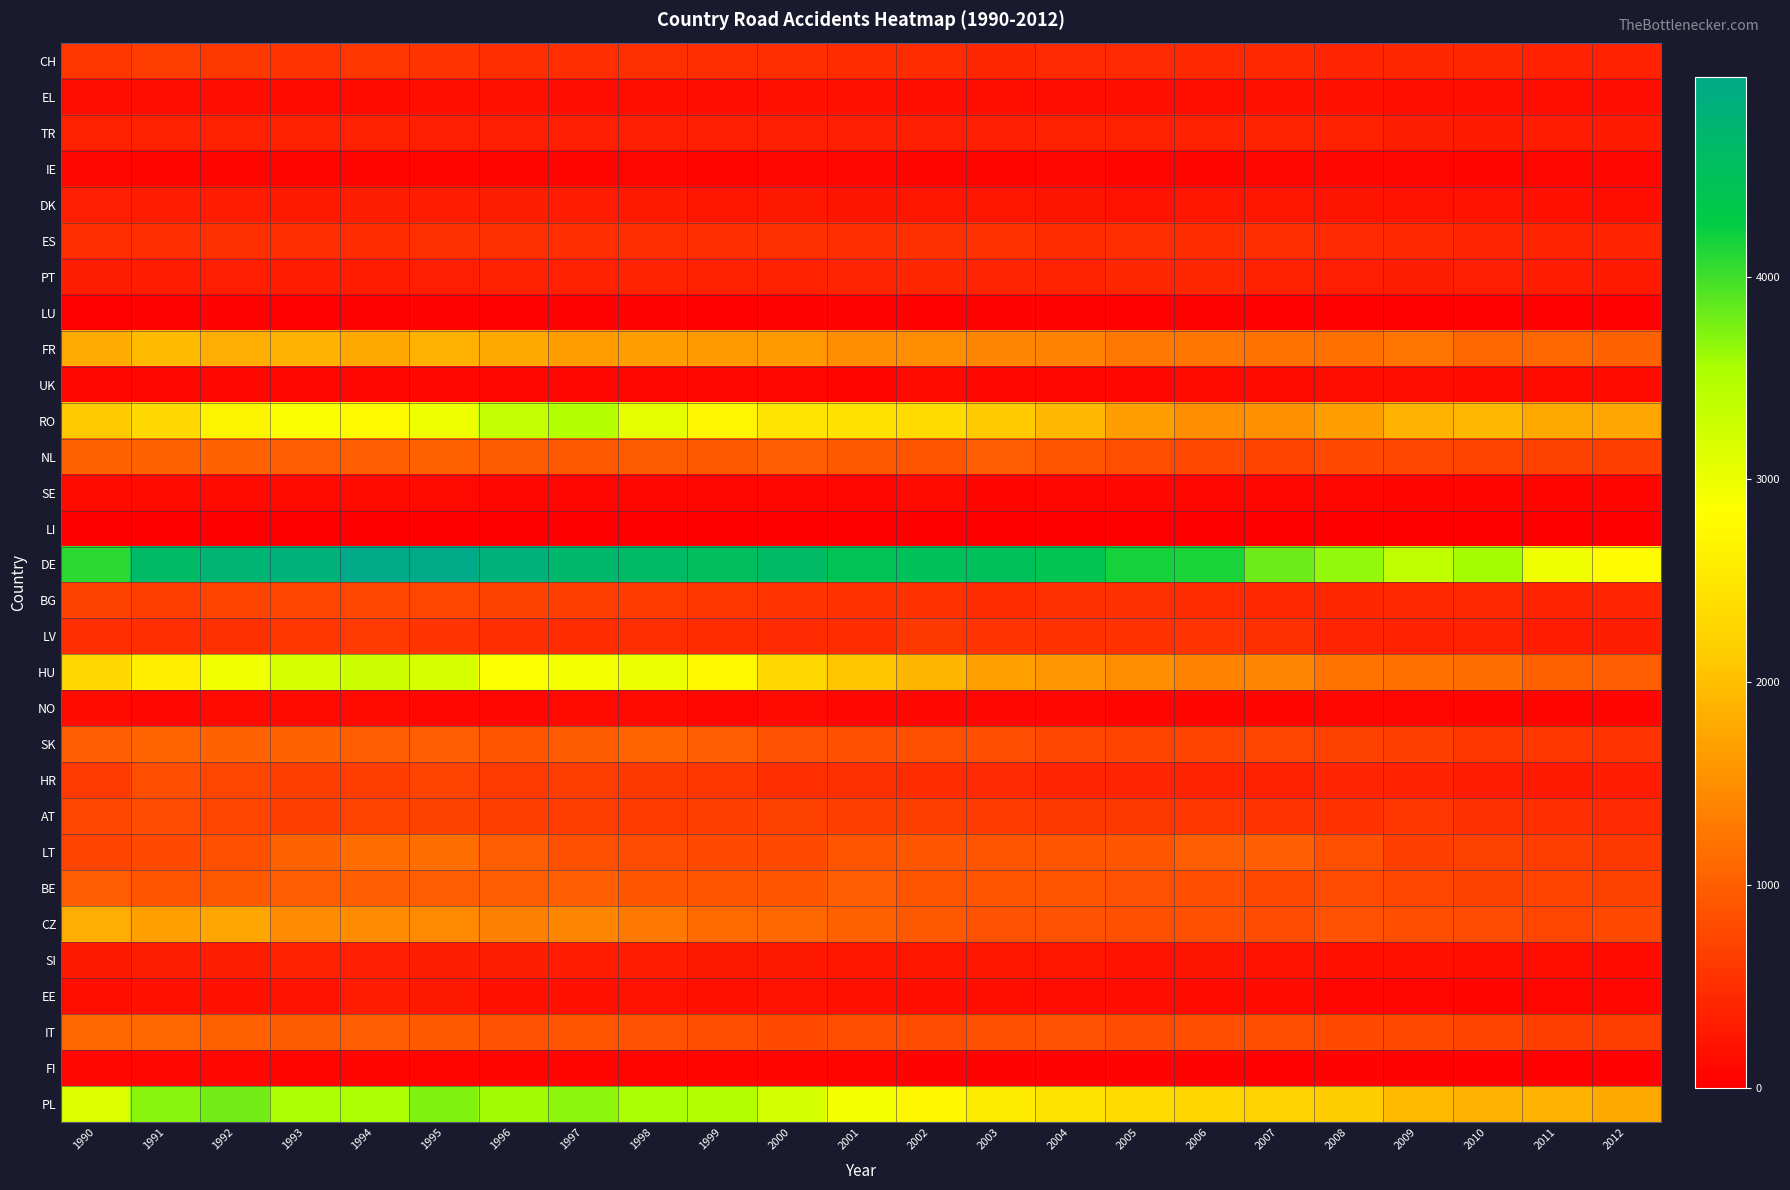

At 1998, list the series in order from largest to smallest.

DE, PL, RO, HU, FR, CZ, SK, NL, BE, IT, LT, BG, AT, HR, CH, LV, ES, PT, TR, SI, DK, EE, EL, NO, UK, SE, IE, FI, LU, LI